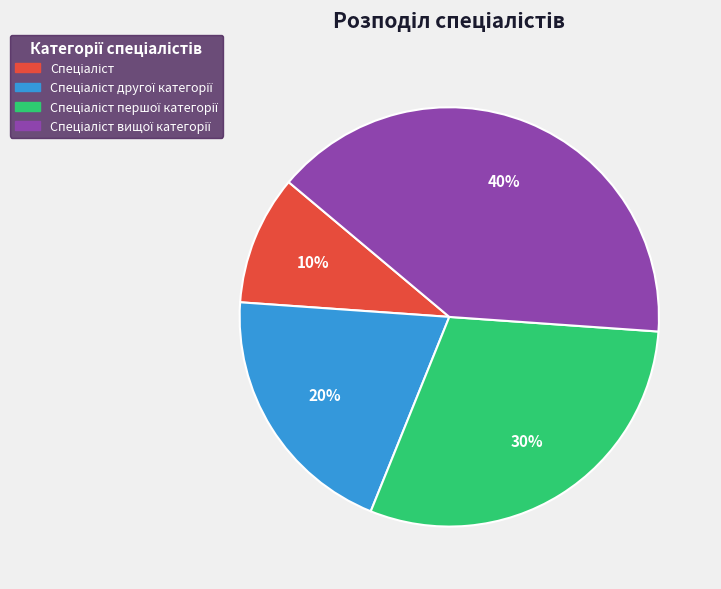

Does any single category account for the majority?

No